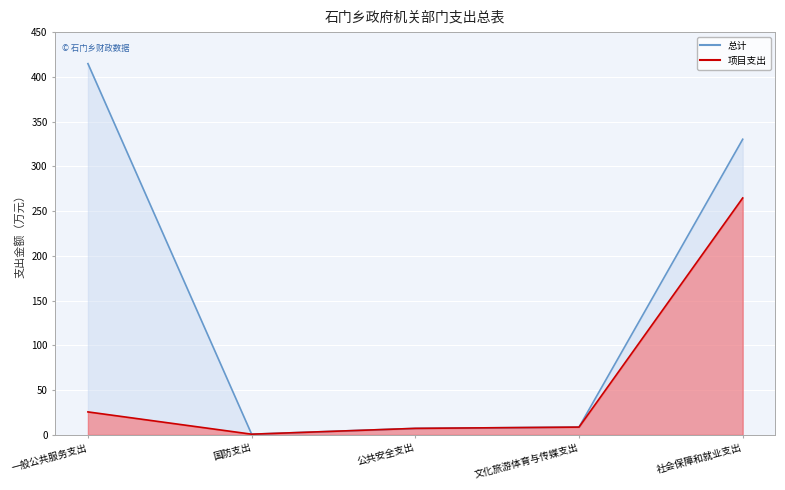

What is the average value of the 总计 series?

152.4